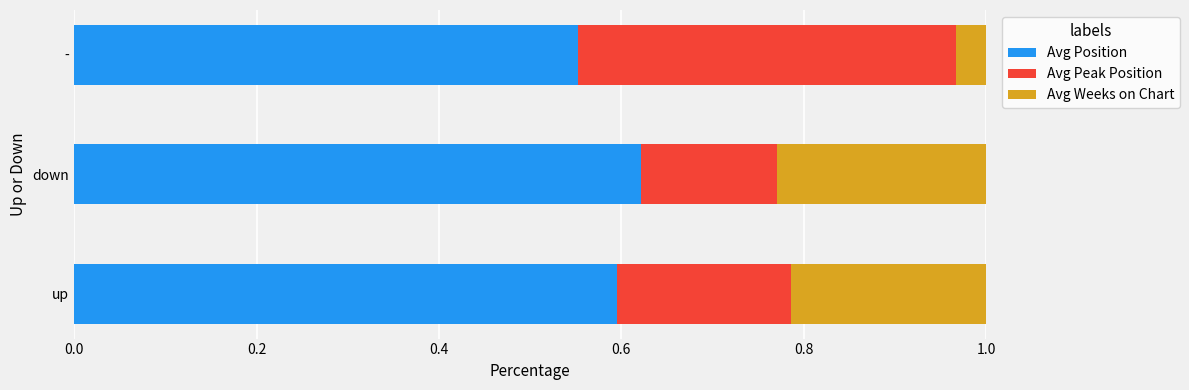

Rank the categories by Avg Position value from lowest to highest.

-, up, down